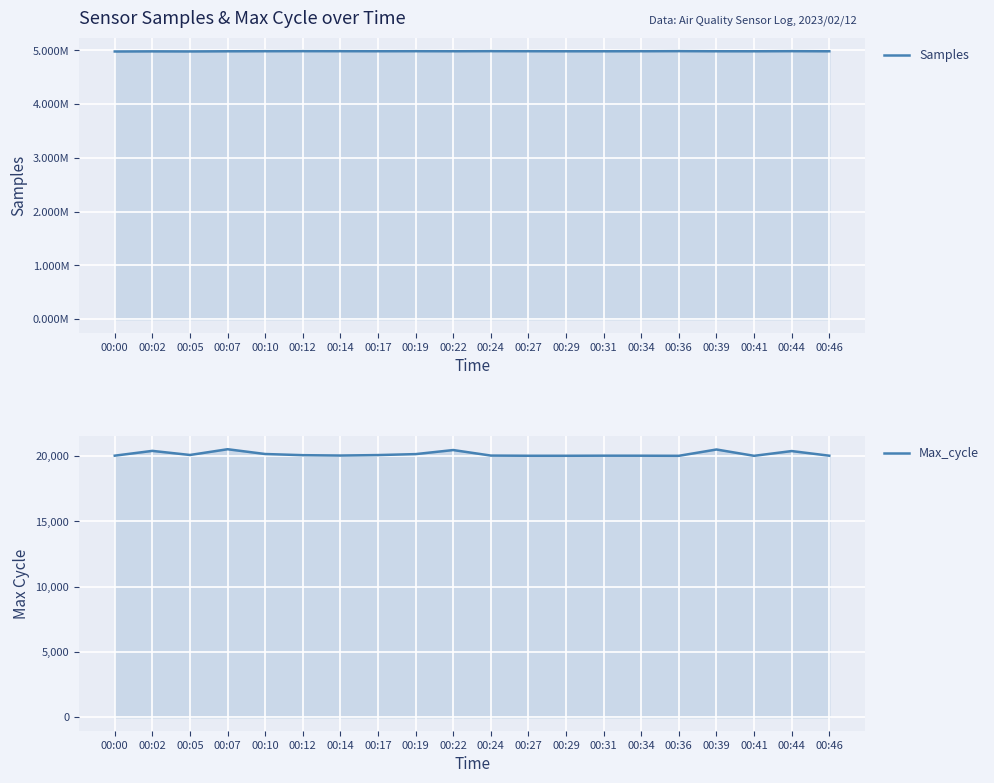

In Max_cycle, how many points are higher than both neighbors (excluding endpoints)?

6